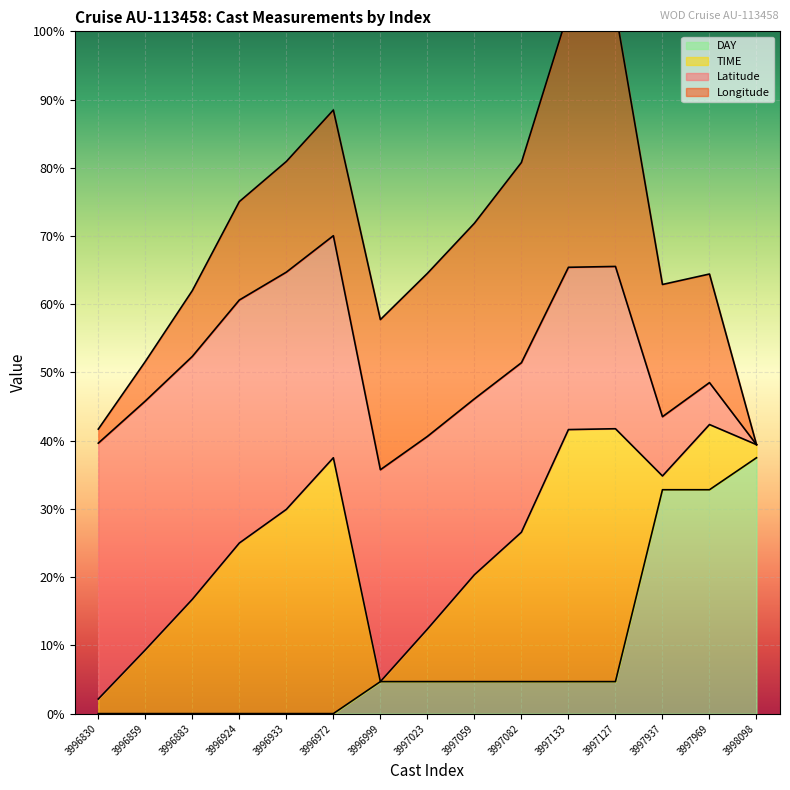

How many categories are shown in the chart?

15